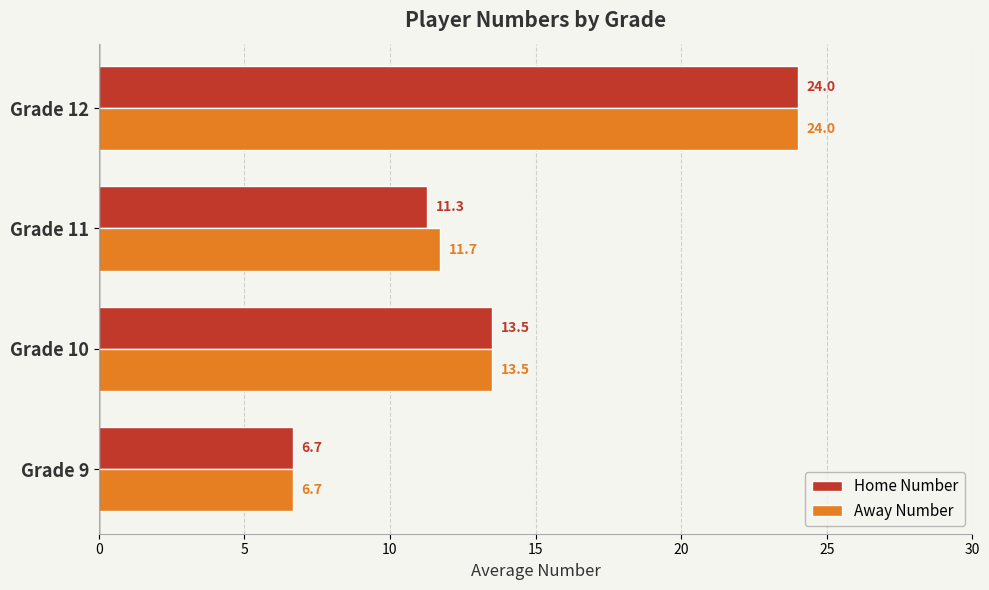

What is the highest value of the Home Number series?

24.0